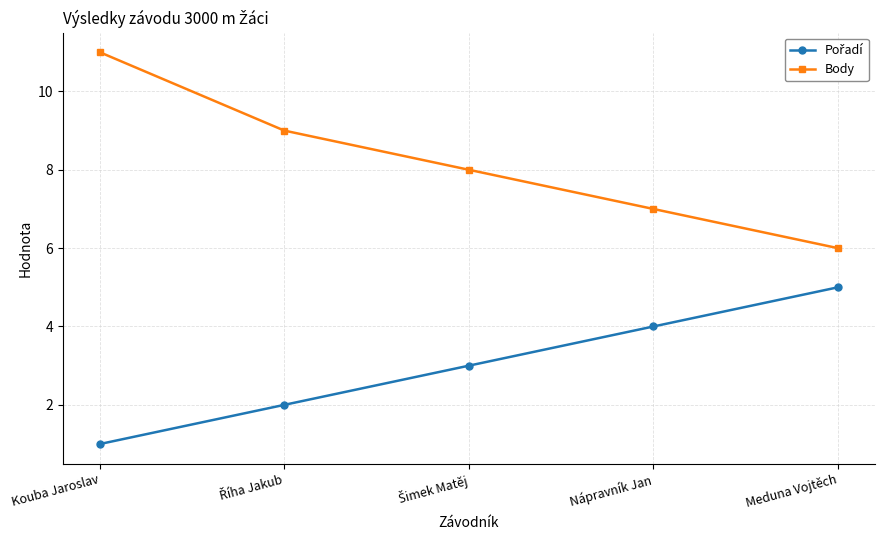

Which series has the widest spread of values?

Body